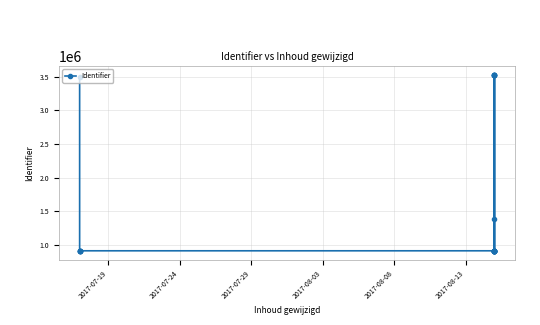

How many points are higher than both their immediate neighbors (excluding endpoints)?

4